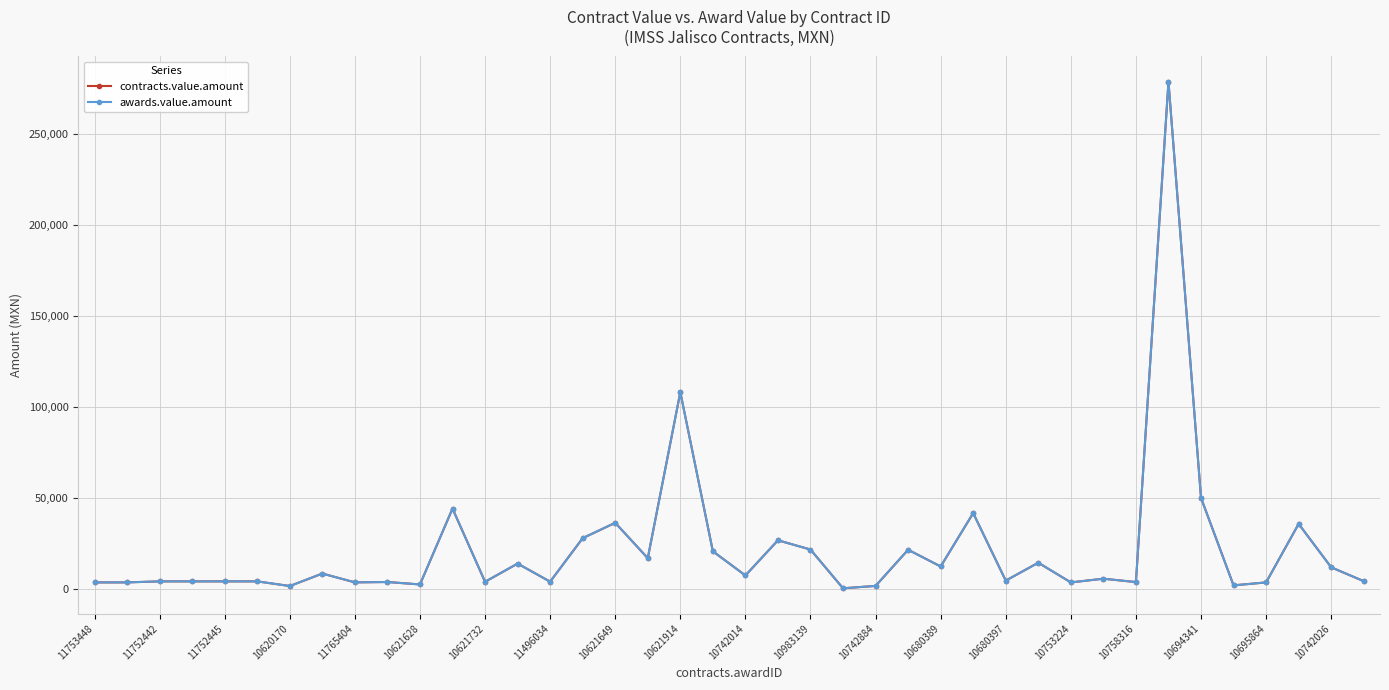

Reading right to left, extract all data points from this chart.

contracts.value.amount: 4173.0	11783.9	35623.1	3495.1	1865.2	49930.3	278400.0	3672.3	5524.7	3495.1	14305.6	4475.4	41551.6	12239.5	21426.4	1567.2	258.0	21536.3	26629.5	7317.6	20566.5	107949.8	16800.0	36225.0	27791.0	3894.7	13827.9	3835.2	44035.1	2373.3	3714.9	3512.4	8354.0	1508.0	4060.0	4060.0	4060.0	4060.0	3500.0	3500.0
awards.value.amount: 4173.0	11783.9	35623.1	3495.1	1865.2	49930.3	278400.0	3672.3	5524.7	3495.1	14305.6	4475.4	41551.6	12239.5	21426.4	1567.2	258.0	21536.3	26629.5	7317.6	20566.5	107949.8	16800.0	36225.0	27791.0	3894.7	13827.9	3835.2	44035.1	2373.3	3714.9	3512.4	8354.0	1508.0	4060.0	4060.0	4060.0	4060.0	3500.0	3500.0